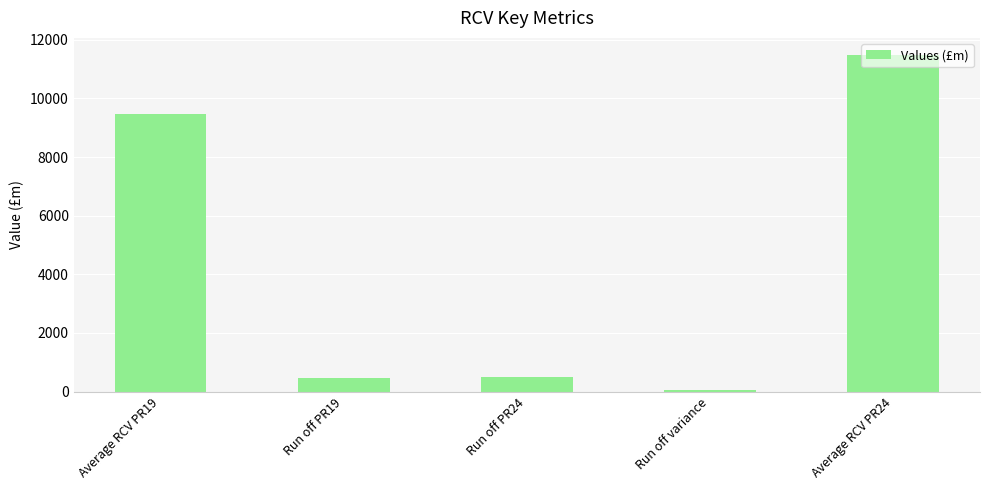

At which category does the chart reach its minimum across all series?

Run off variance